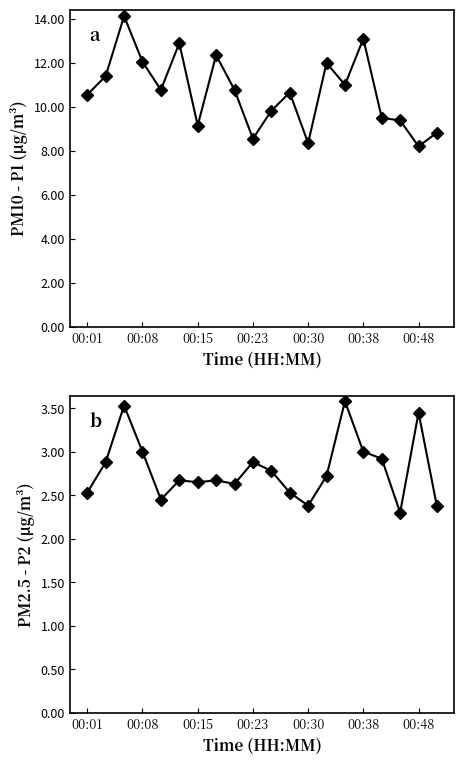

True or false: P1 and P2 intersect in this chart.

False